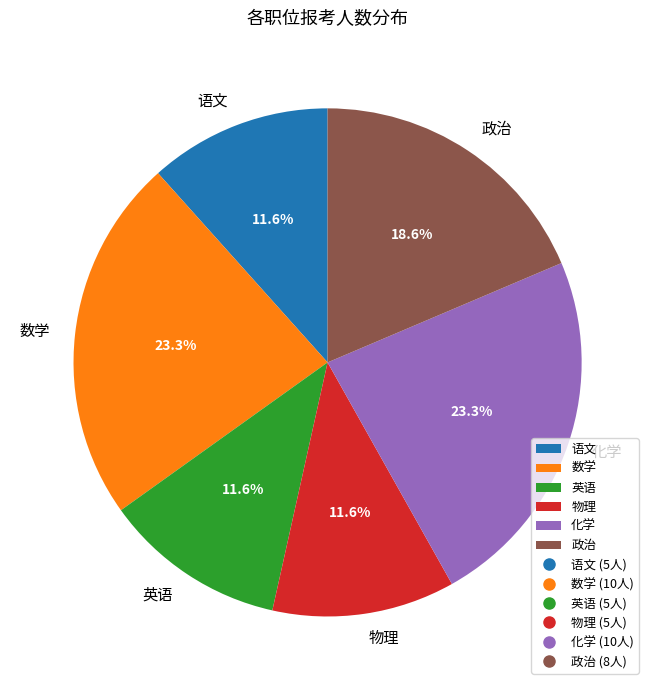

Is there any slice that represents more than half of the pie?

No